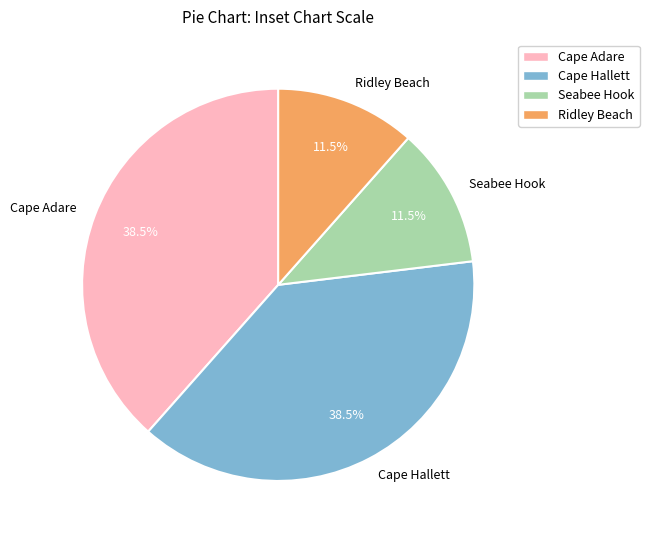

Which has a higher value, Cape Hallett or Seabee Hook?

Cape Hallett